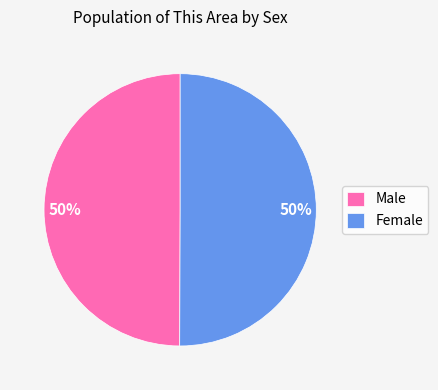

The Male slice represents 50% of the pie. True or false?

True